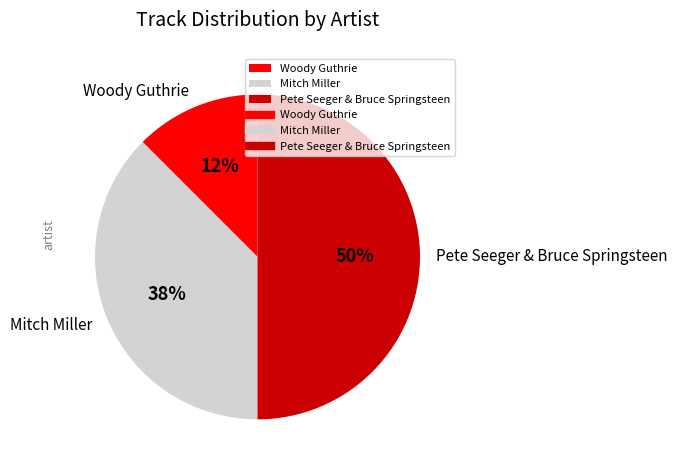

Do Woody Guthrie and Pete Seeger & Bruce Springsteen together represent more than half of the pie?

Yes